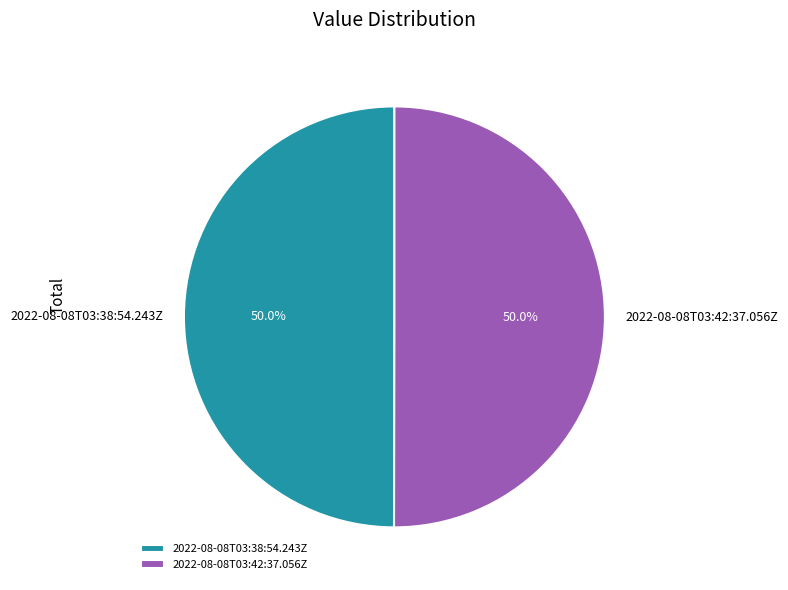

How many segments does this pie chart have?

2